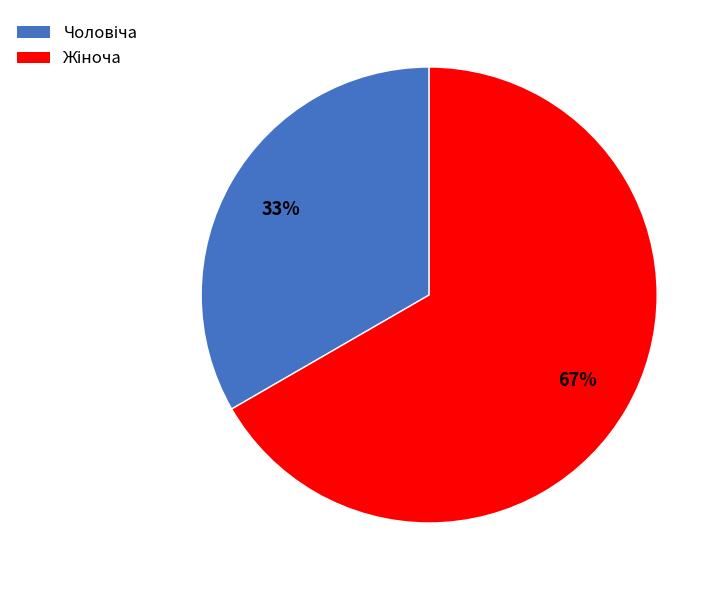

How many slices are in this pie chart?

2